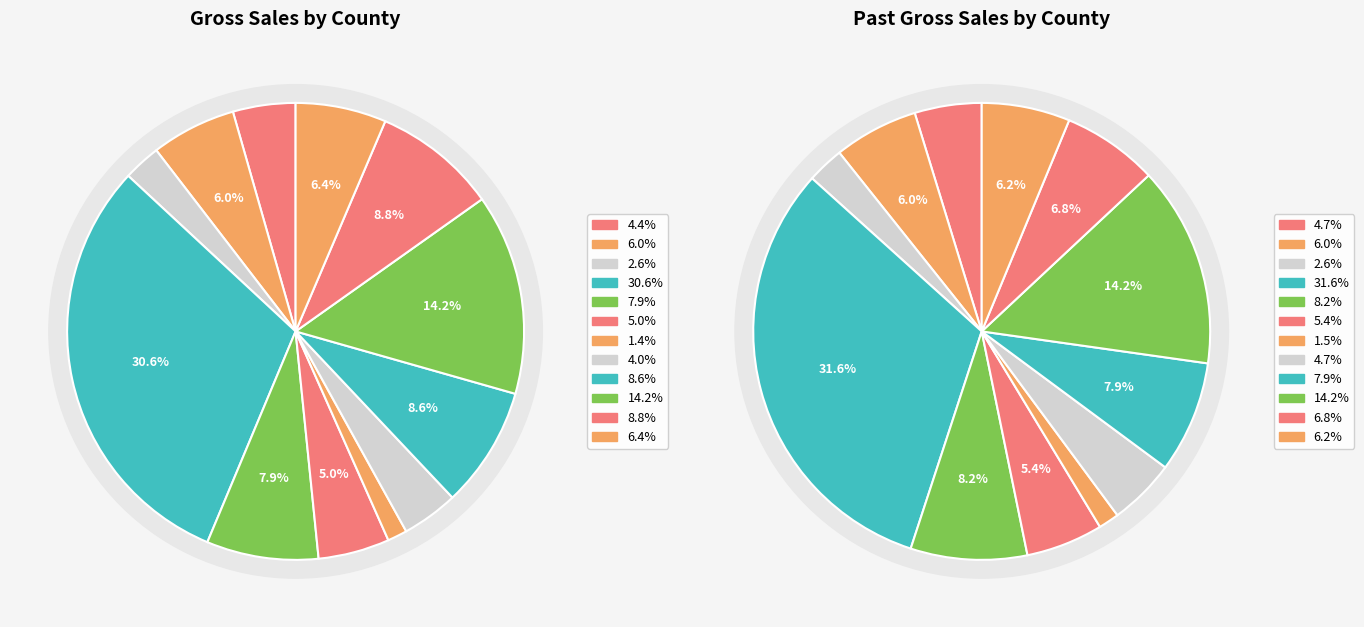

How many segments does this pie chart have?

12